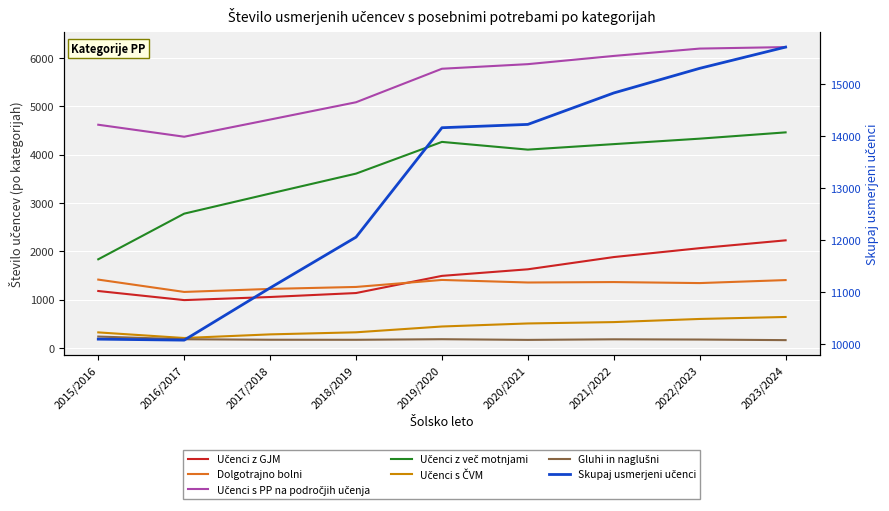

What is the label of the 3rd point from the left?

2017/2018